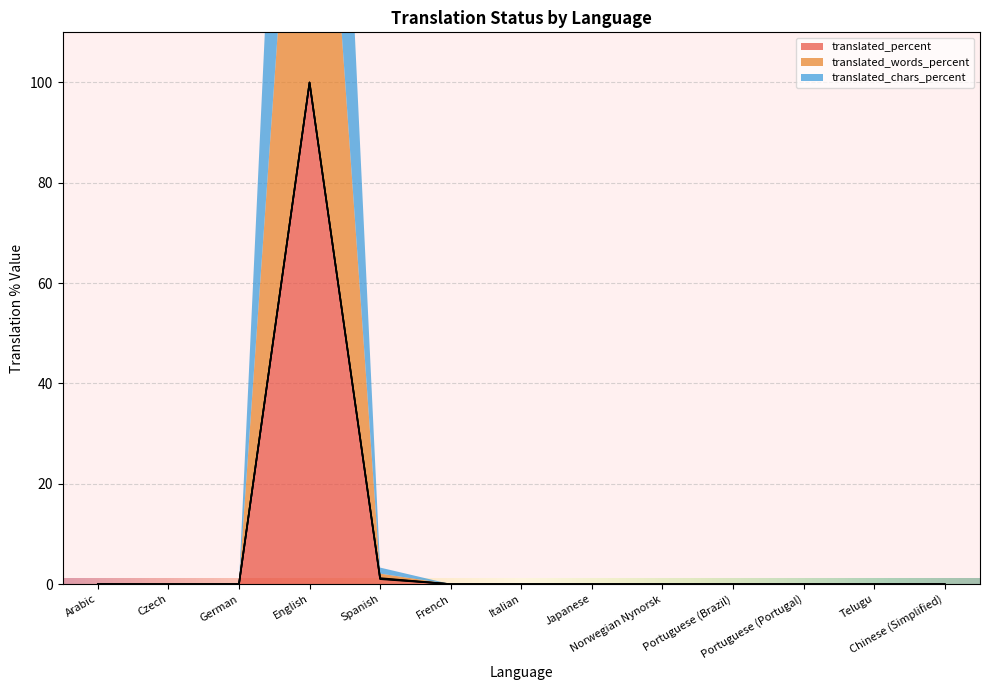

Which series has the largest total across all categories?

translated_words_percent